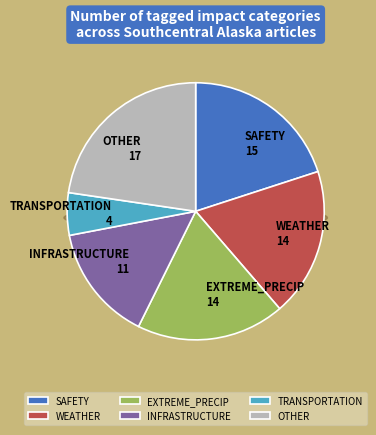

What percentage is the TRANSPORTATION slice, to the nearest percent?

5%